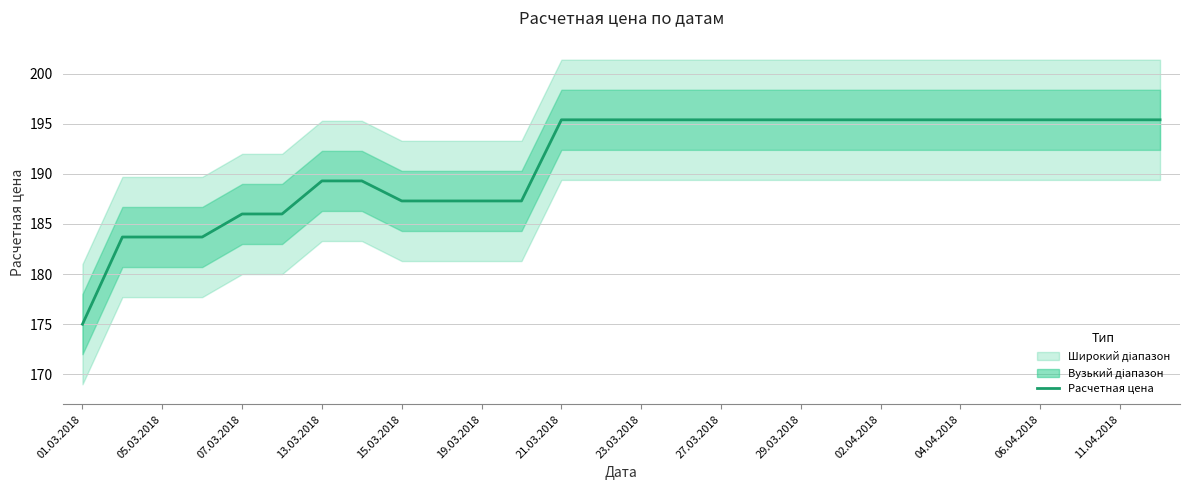

Read the value at 11.04.2018.

195.4